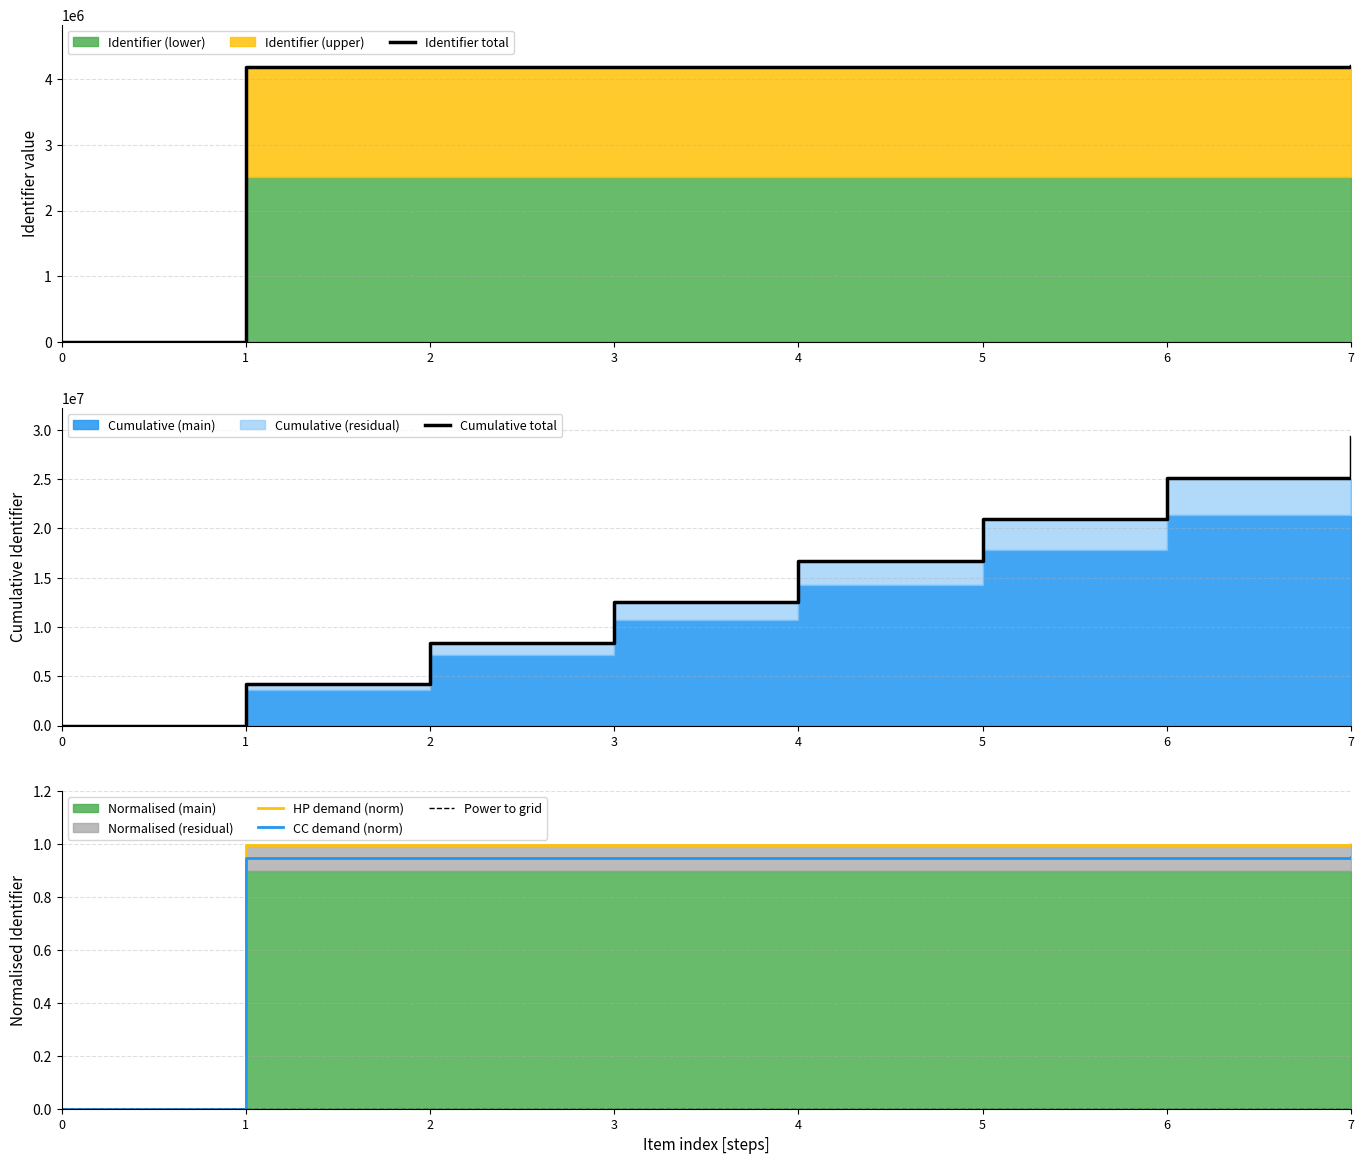

The value of CC demand (norm) at 4 is 1.5. True or false?

False